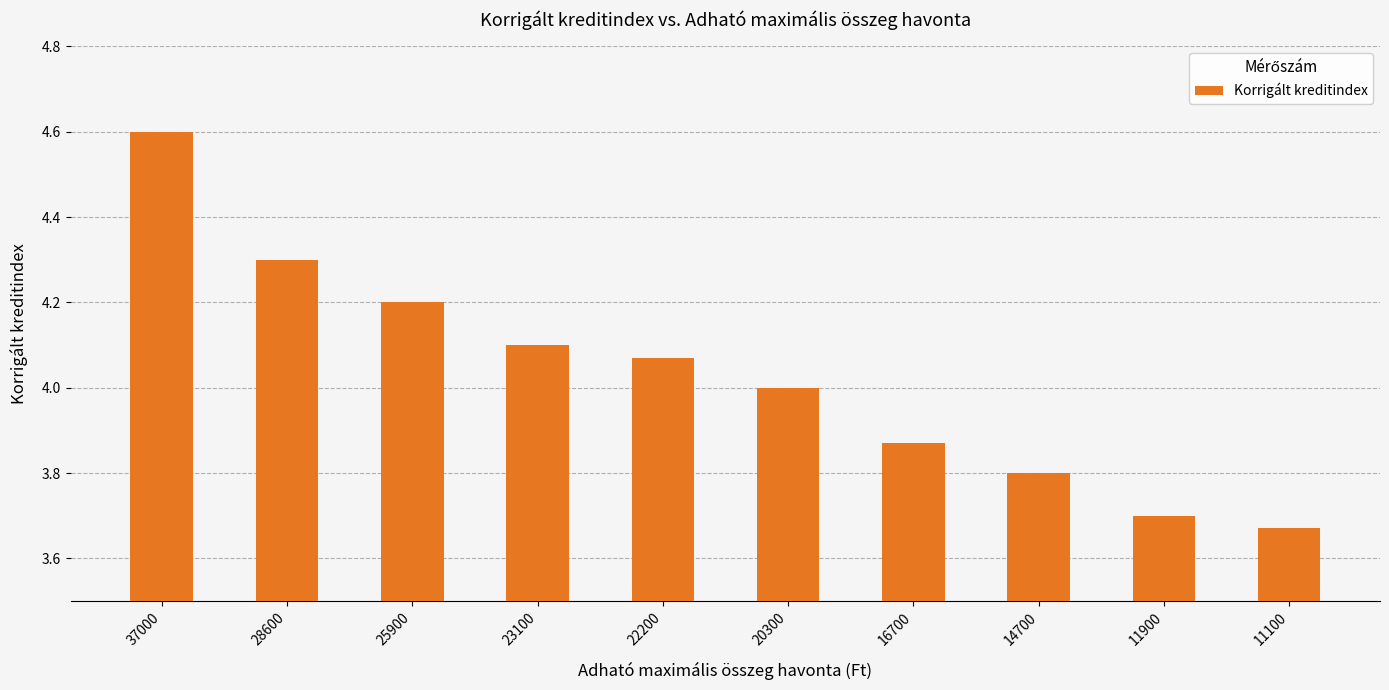

Read the value at 14700.

3.8